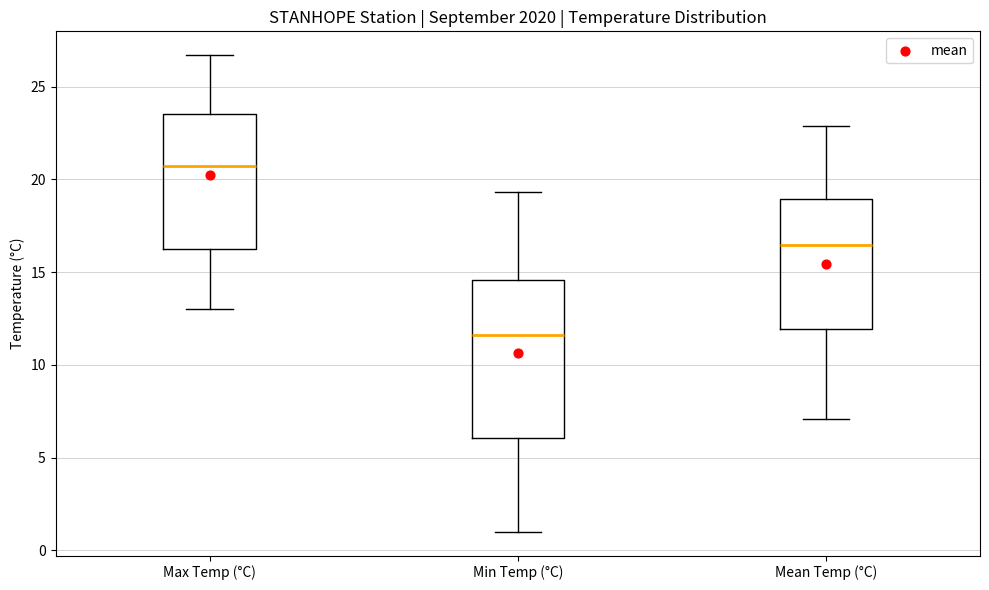

Which box is the tallest, from its lower edge to its upper edge?

Min Temp (°C)